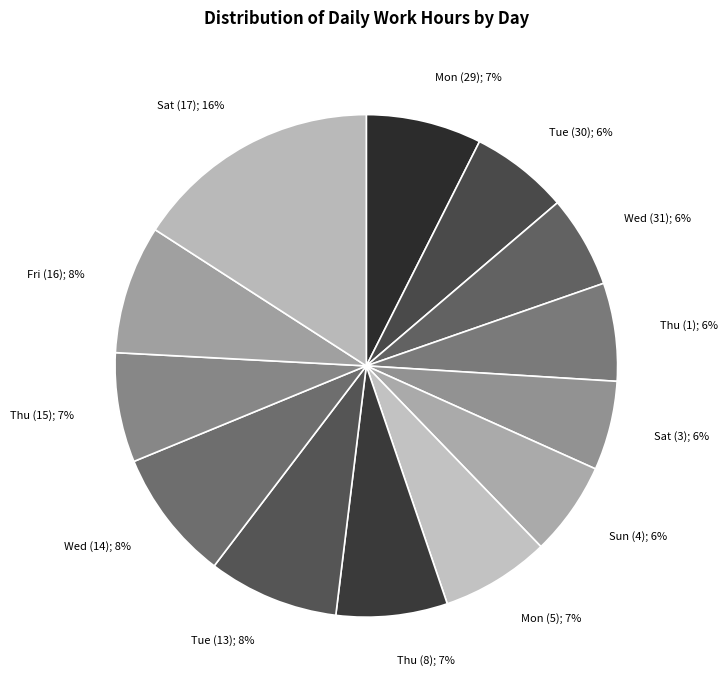

How many segments does this pie chart have?

13